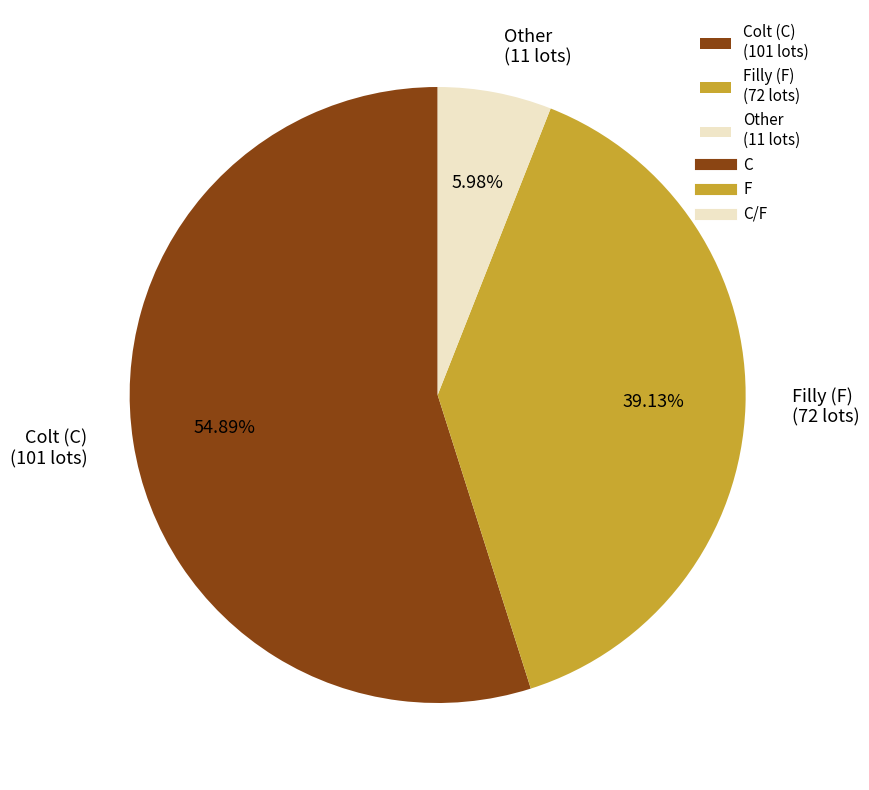

Between Filly (F) (72 lots) and Colt (C) (101 lots), which is larger?

Colt (C) (101 lots)